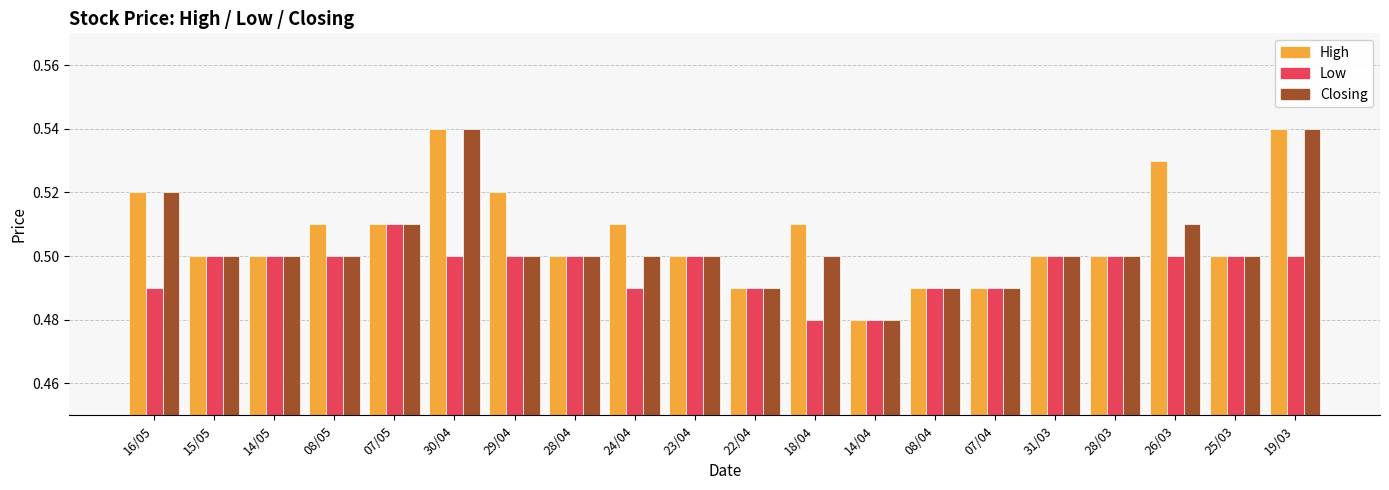

What are all the series names shown in the legend?

High, Low, Closing